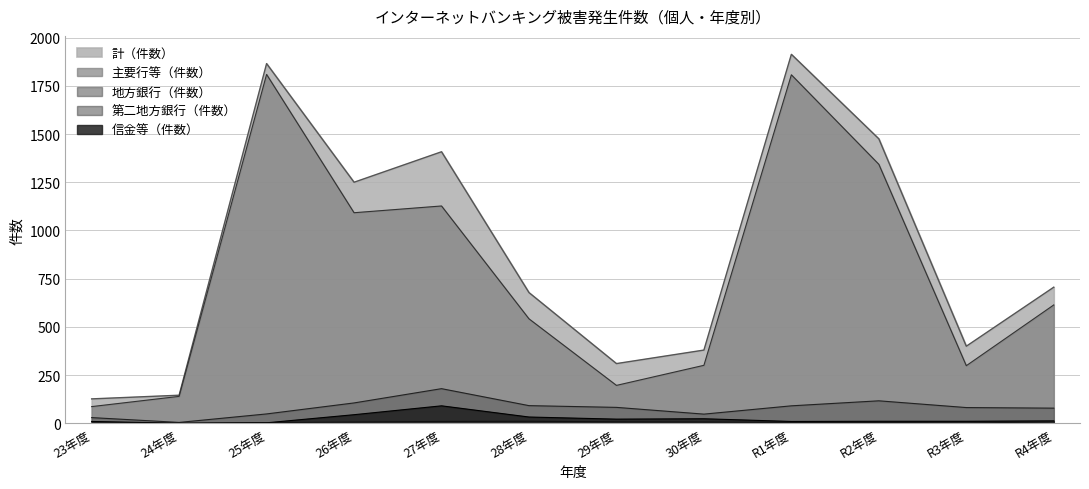

True or false: 地方銀行（件数） and 主要行等（件数） cross at least once.

False